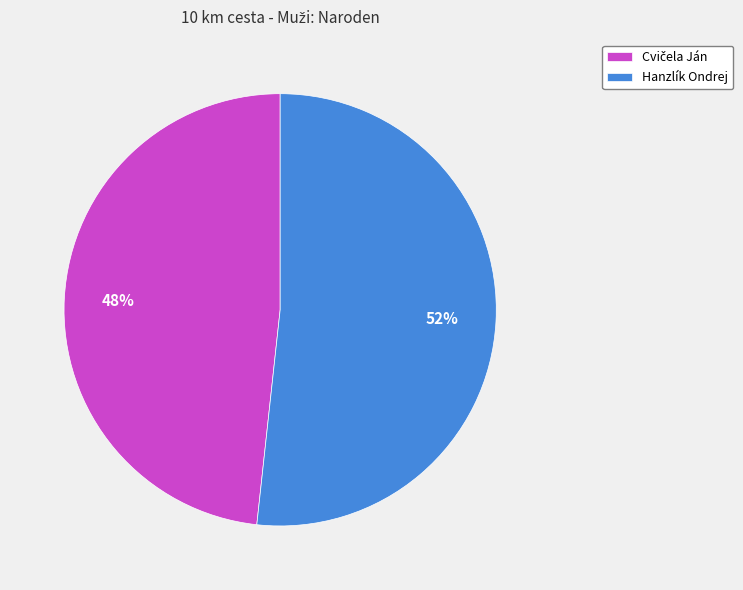

To the nearest percent, what is the average slice percentage?

50%